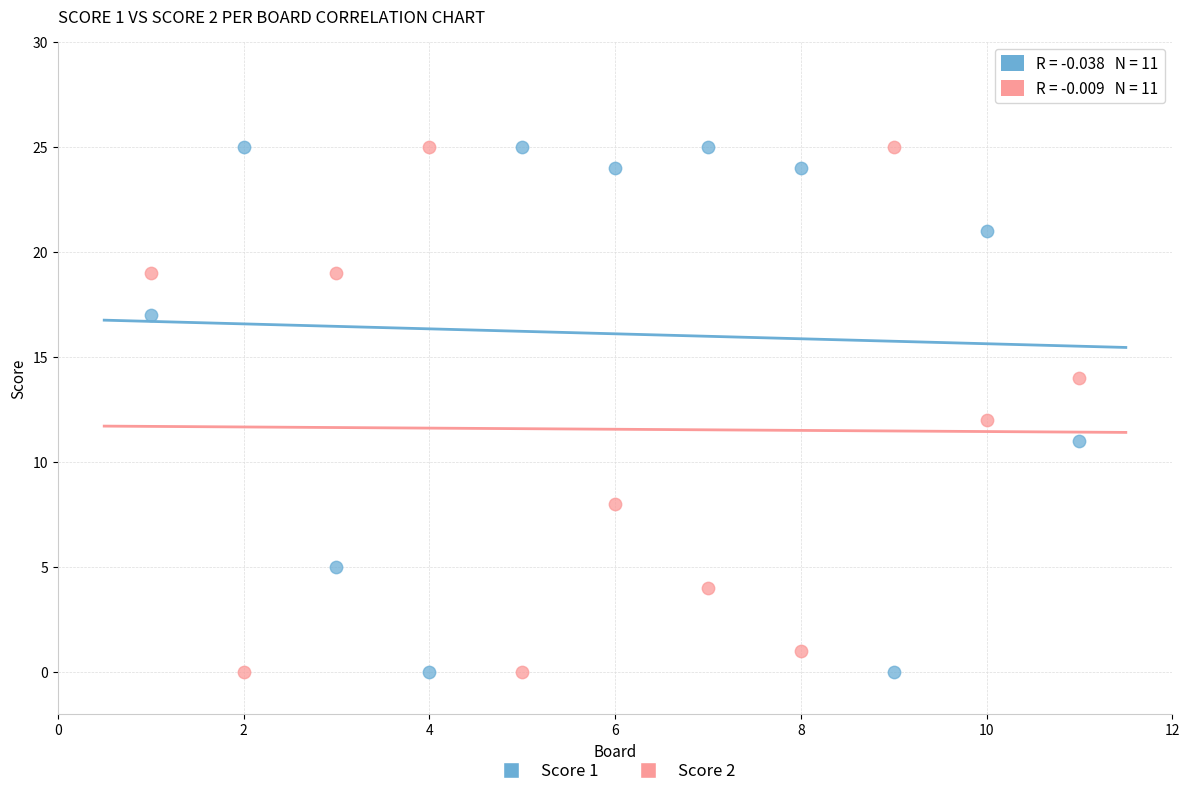

Across all data points, what is the range of X values (max minus min)?

10